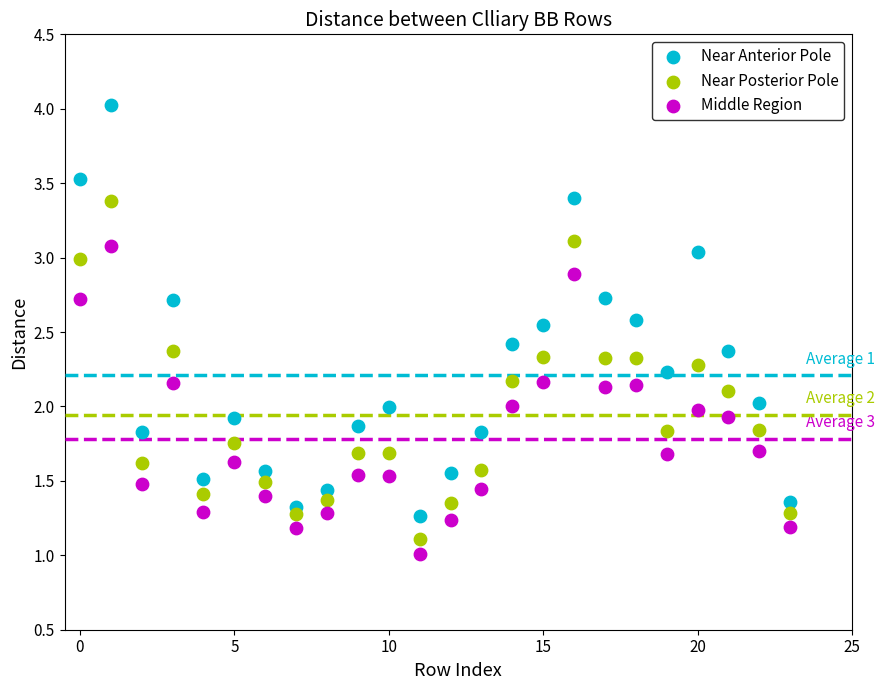

What are all the series names shown in the legend?

Near Anterior Pole, Near Posterior Pole, Middle Region